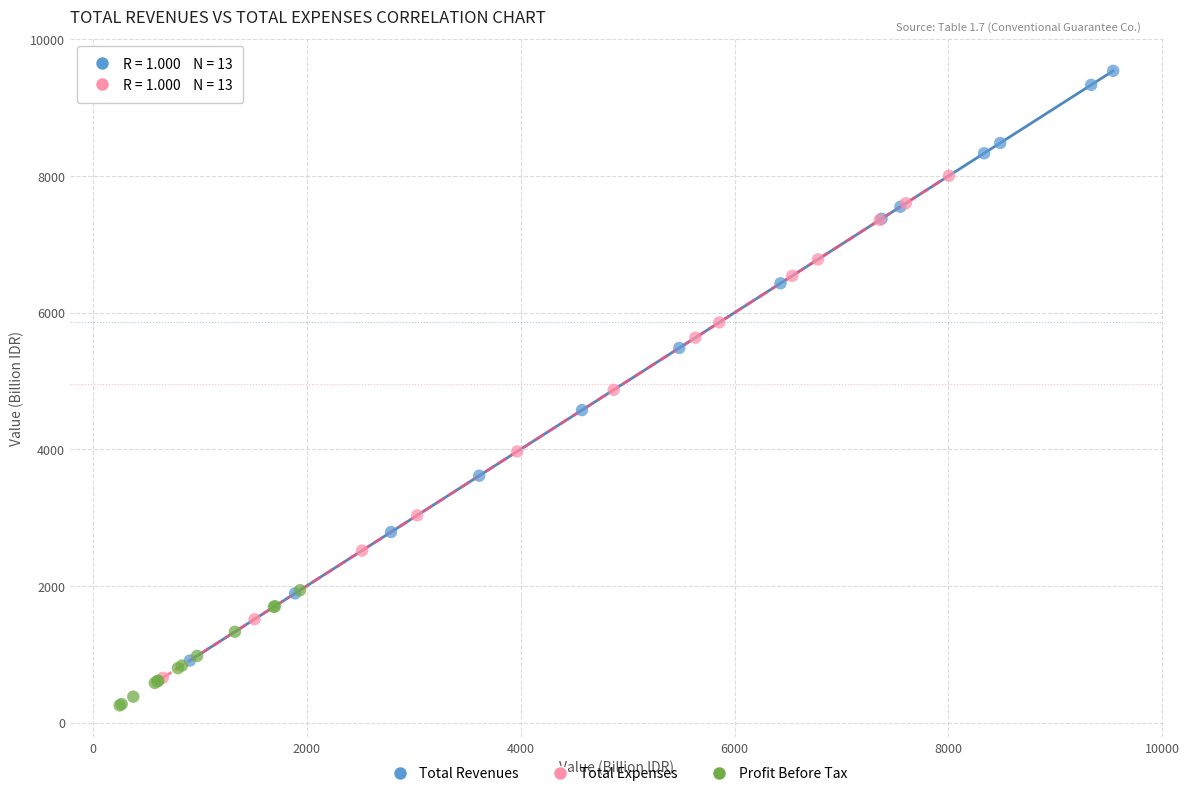

What are all the series names shown in the legend?

Total Revenues, Total Expenses, Profit Before Tax